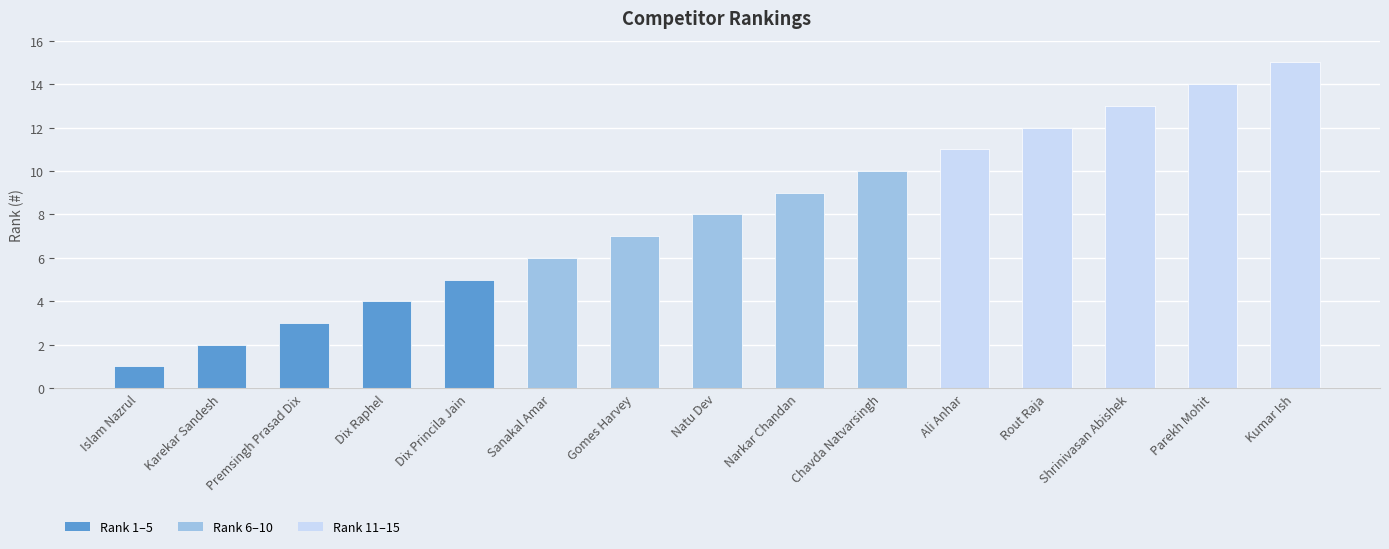

What is the change in value from Premsingh Prasad Dix to Dix Raphel?

+1